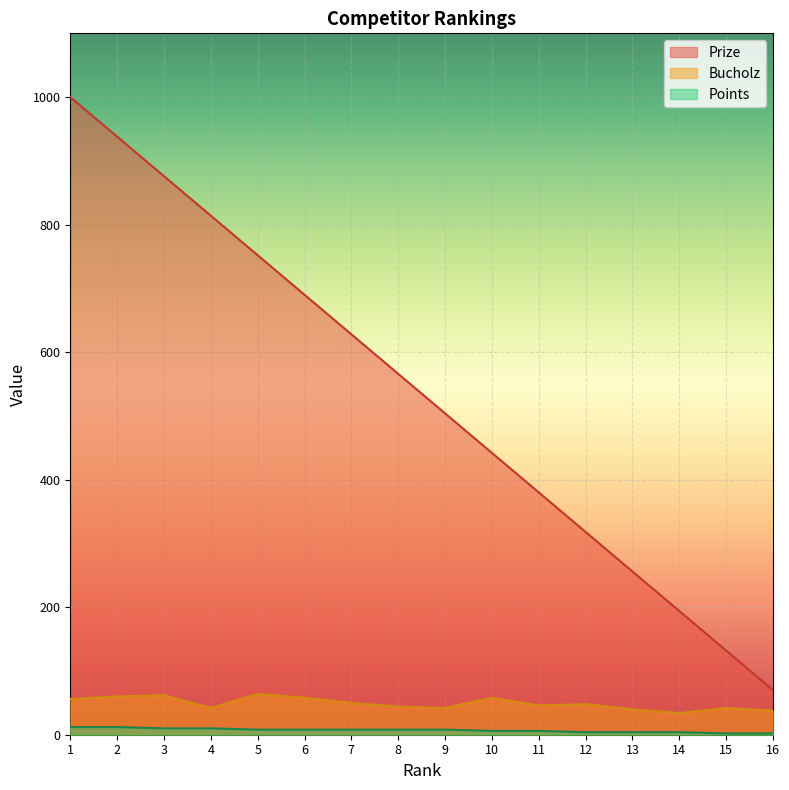

Reading left to right, list all the values displayed in this chart.

Prize: 1=1000	2=938	3=876	4=814	5=752	6=690	7=628	8=566	9=504	10=442	11=380	12=318	13=256	14=194	15=132	16=70
Bucholz: 1=56	2=60	3=62	4=42	5=64	6=58	7=50	8=44	9=42	10=58	11=46	12=48	13=40	14=34	15=42	16=38
Points: 1=12	2=12	3=10	4=10	5=8	6=8	7=8	8=8	9=8	10=6	11=6	12=4	13=4	14=4	15=2	16=2